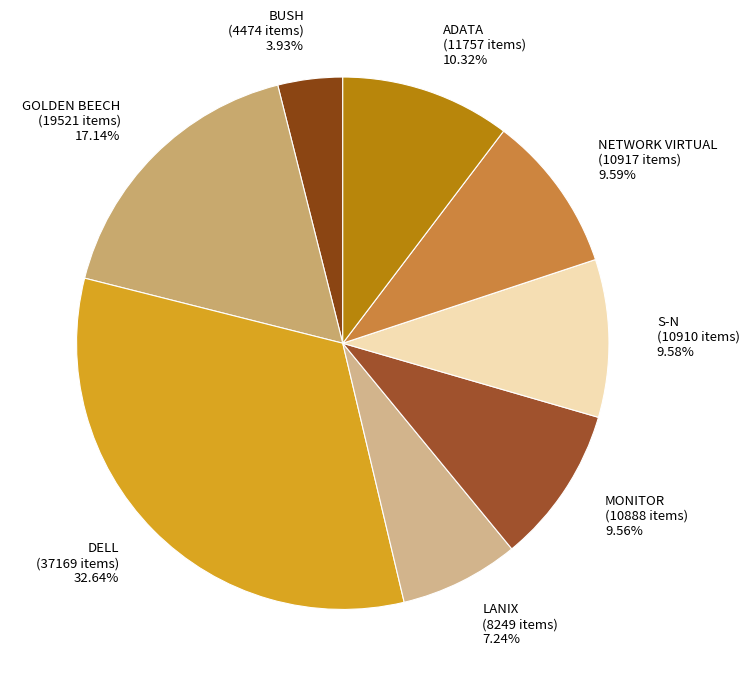

Combined, do ADATA (11757 items) 10.32% and GOLDEN BEECH (19521 items) 17.14% account for over 50%?

No